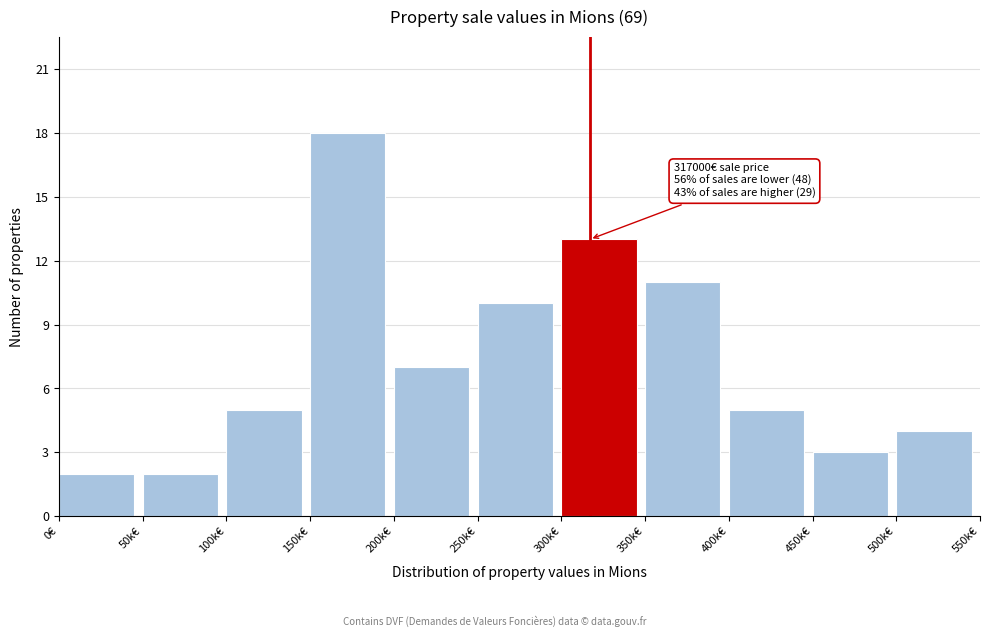

Reading right to left, extract all data points from this chart.

500k€=4	450k€=3	400k€=5	350k€=11	300k€=13	250k€=10	200k€=7	150k€=18	100k€=5	50k€=2	0€=2